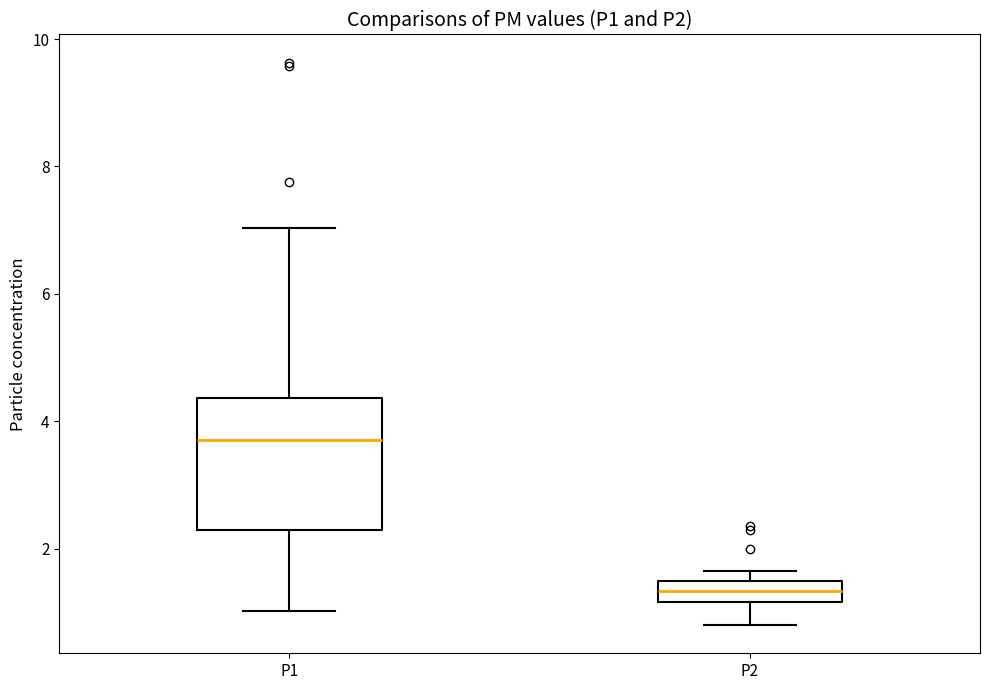

Which box is the tallest, from its lower edge to its upper edge?

P1